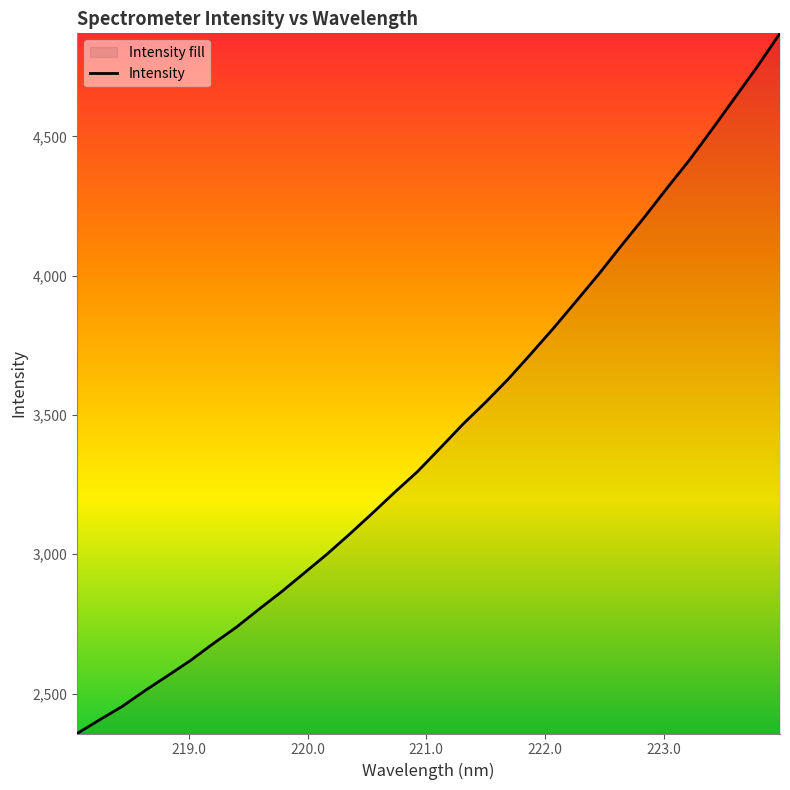

Count the number of data series in this chart.

1